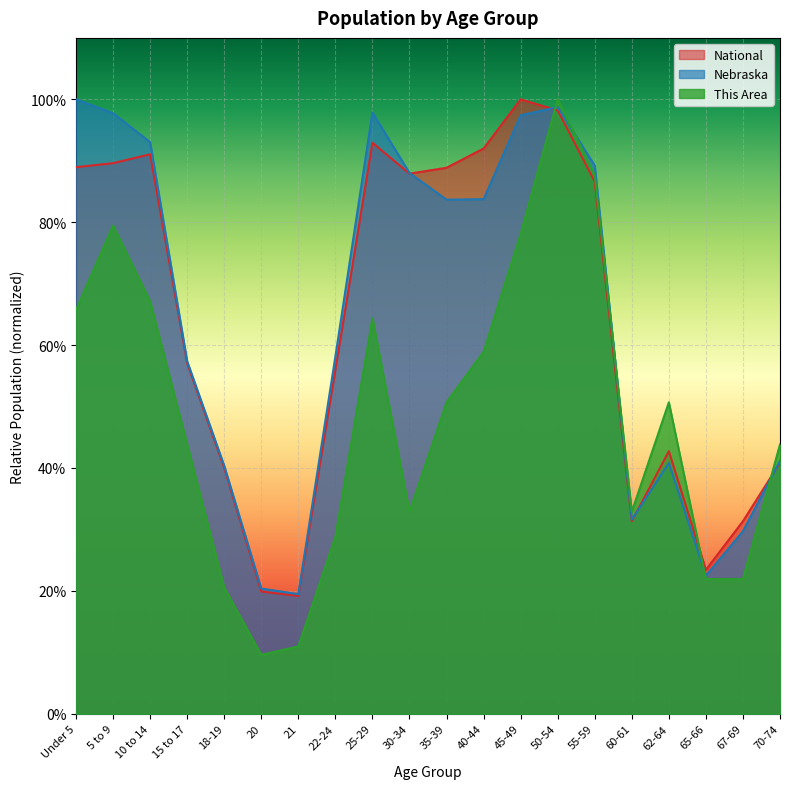

Reading right to left, transcribe all the data shown in this chart.

This Area: 70-74=0.4	67-69=0.2	65-66=0.2	62-64=0.5	60-61=0.3	55-59=0.9	50-54=1.0	45-49=0.8	40-44=0.6	35-39=0.5	30-34=0.3	25-29=0.6	22-24=0.3	21=0.1	20=0.1	18-19=0.2	15 to 17=0.4	10 to 14=0.7	5 to 9=0.8	Under 5=0.7
Nebraska: 70-74=0.4	67-69=0.3	65-66=0.2	62-64=0.4	60-61=0.3	55-59=0.9	50-54=1.0	45-49=1.0	40-44=0.8	35-39=0.8	30-34=0.9	25-29=1.0	22-24=0.6	21=0.2	20=0.2	18-19=0.4	15 to 17=0.6	10 to 14=0.9	5 to 9=1.0	Under 5=1.0
National: 70-74=0.4	67-69=0.3	65-66=0.2	62-64=0.4	60-61=0.3	55-59=0.9	50-54=1.0	45-49=1.0	40-44=0.9	35-39=0.9	30-34=0.9	25-29=0.9	22-24=0.6	21=0.2	20=0.2	18-19=0.4	15 to 17=0.6	10 to 14=0.9	5 to 9=0.9	Under 5=0.9